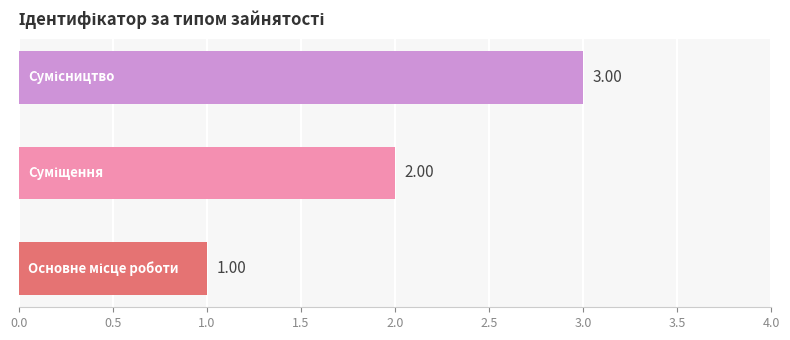

What is the sum of all values?

6